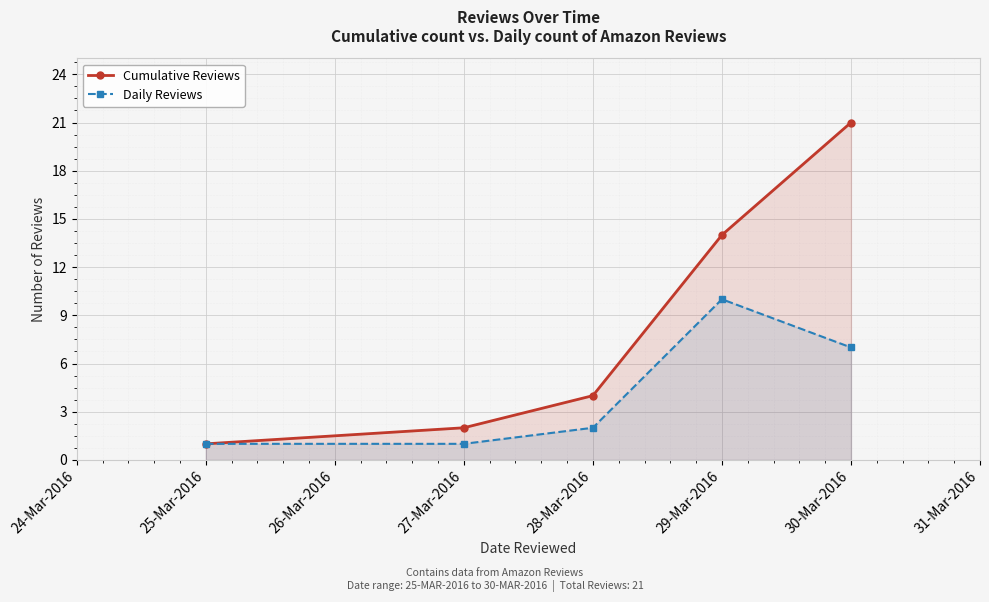

True or false: Cumulative Reviews and Daily Reviews intersect in this chart.

False